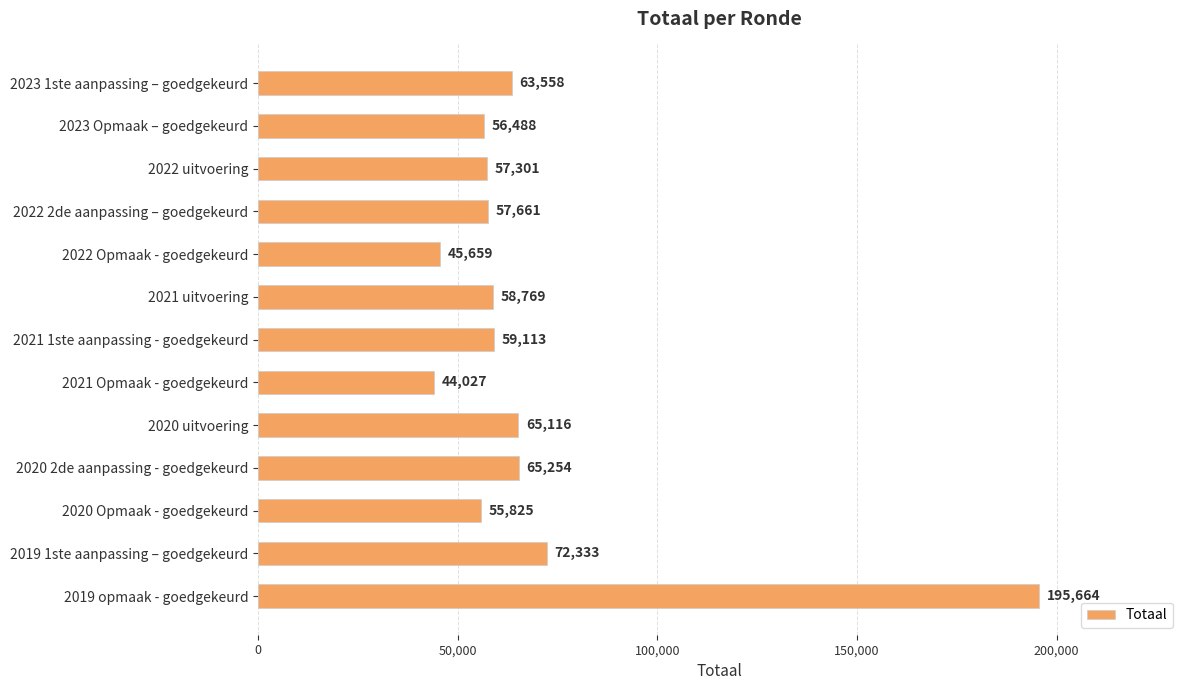

Reading top to bottom, list all the values displayed in this chart.

63558	56488	57301	57661	45659	58769	59113	44027	65116	65254	55825	72333	195664